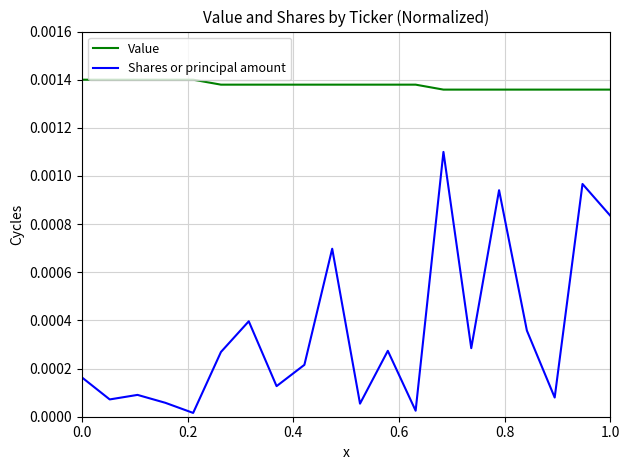

Does the chart have visible grid lines?

Yes